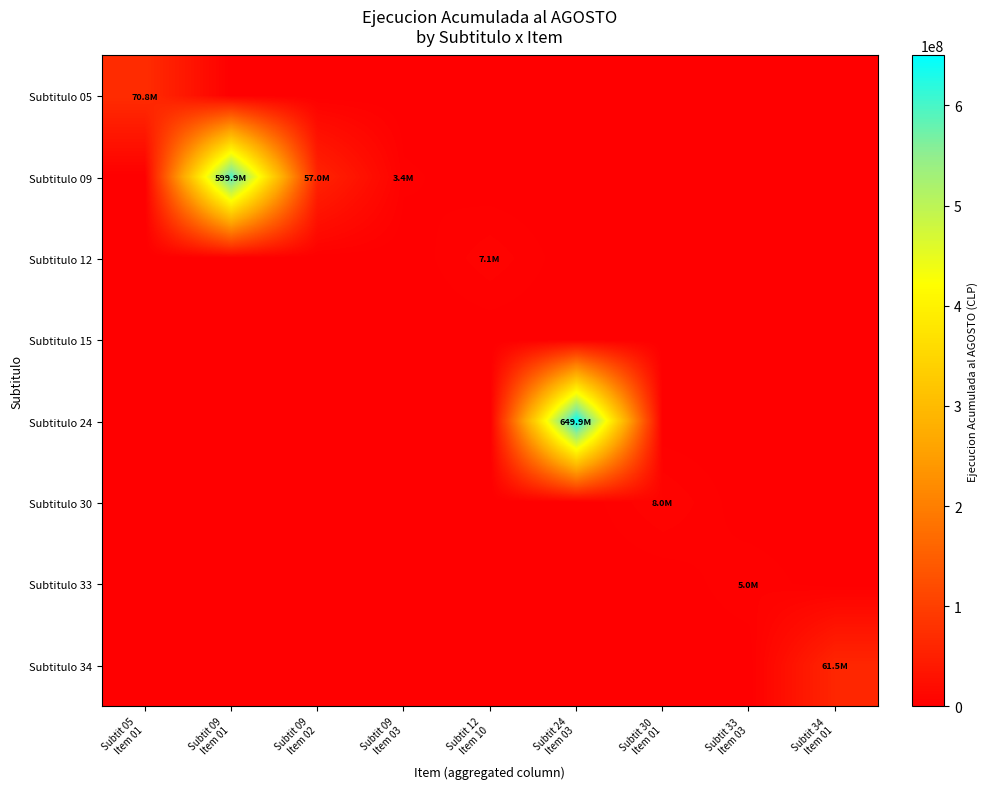

What is the difference between the highest and lowest values at Subtit 33
Item 03?

5026459